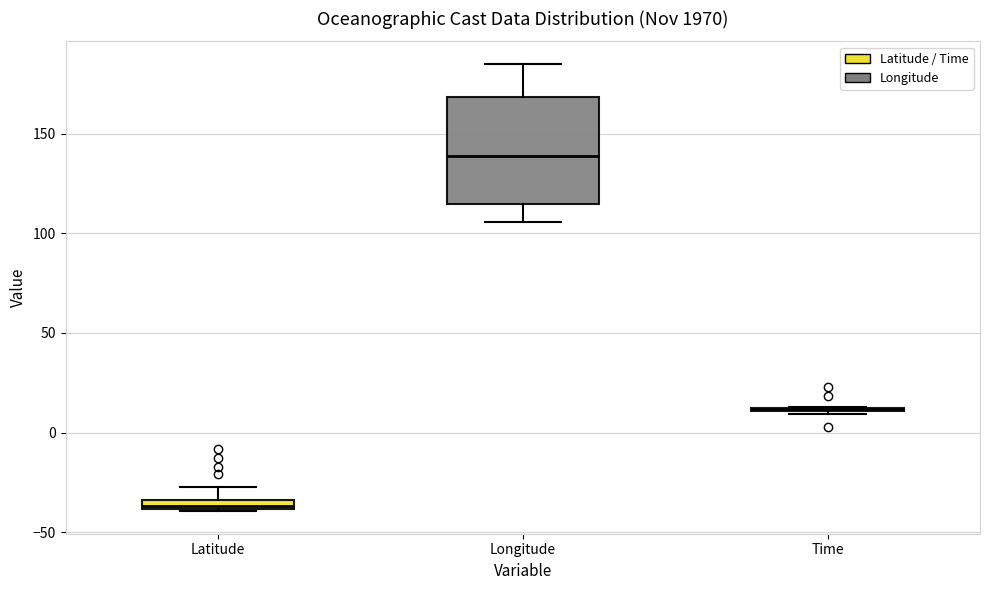

Comparing the boxes themselves (not the whiskers), which one is the tallest?

Longitude